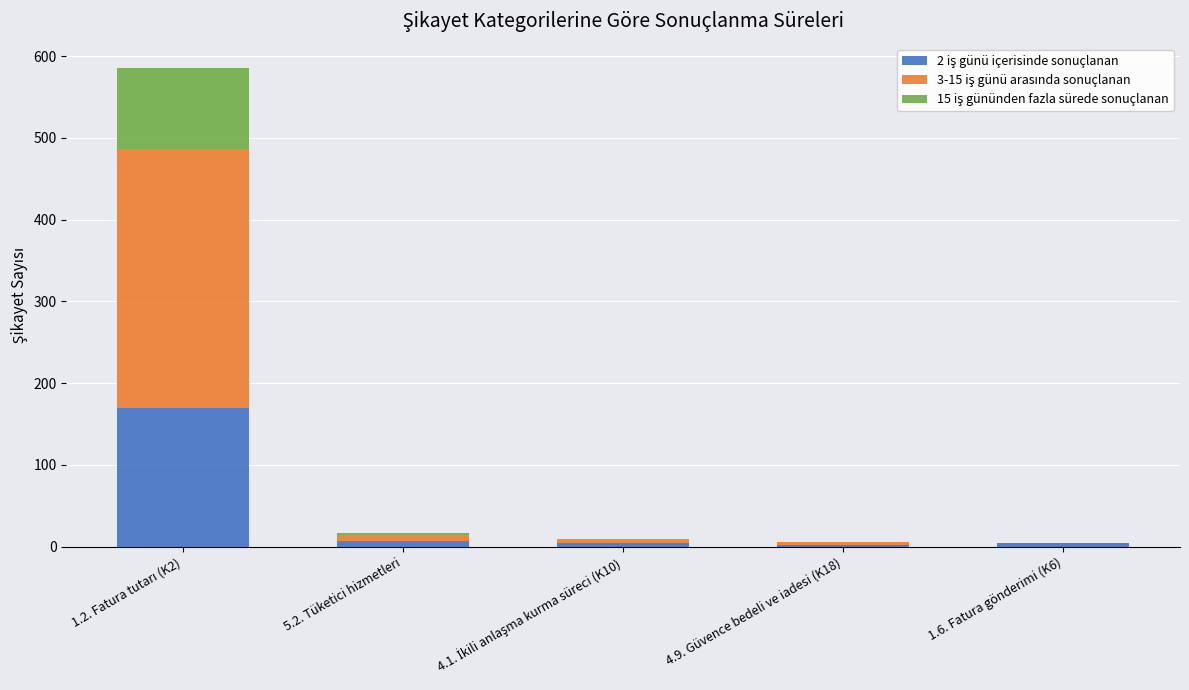

Count the number of categories in the chart.

5